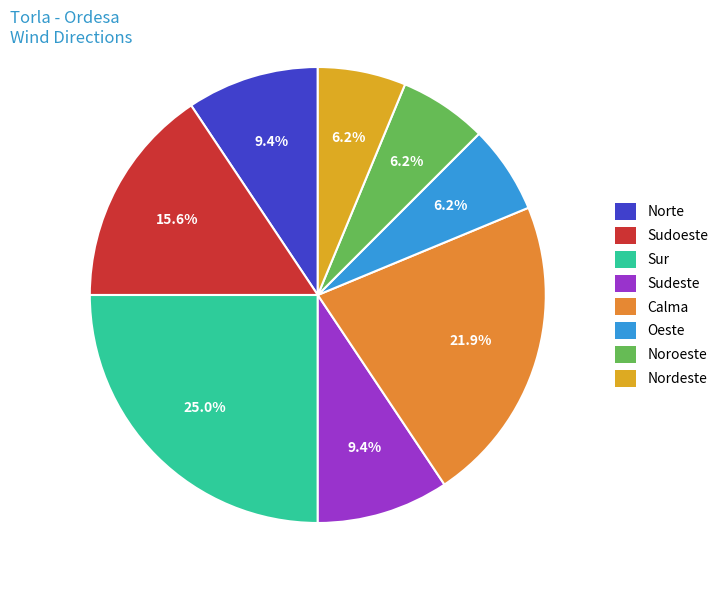

Which slice is the smallest?

Oeste